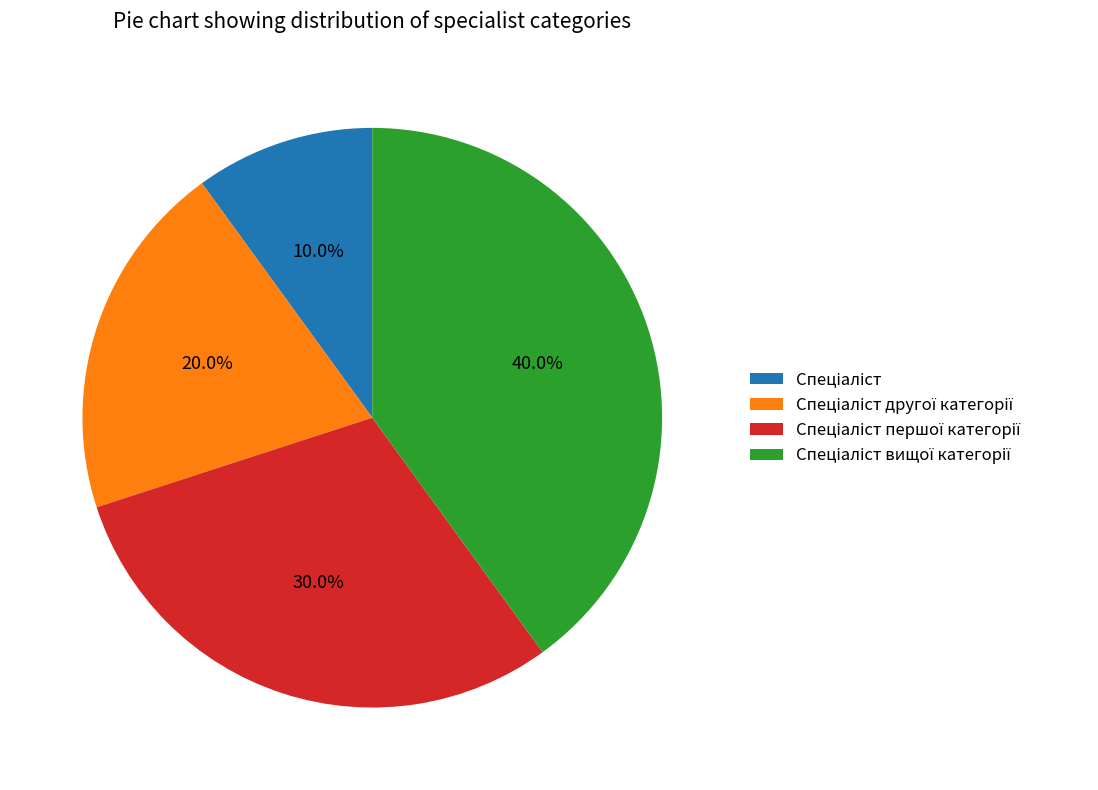

Does any single category account for the majority?

No